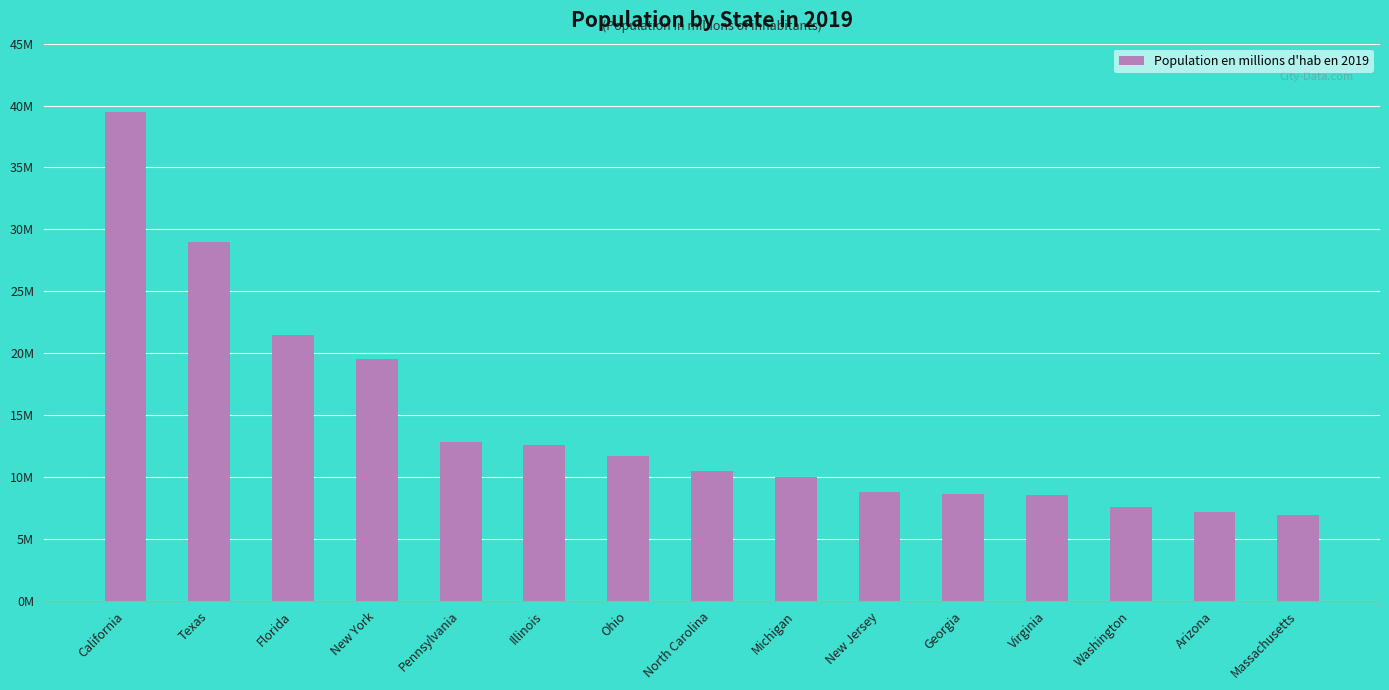

What is the label of the 3rd bar from the right?

Washington